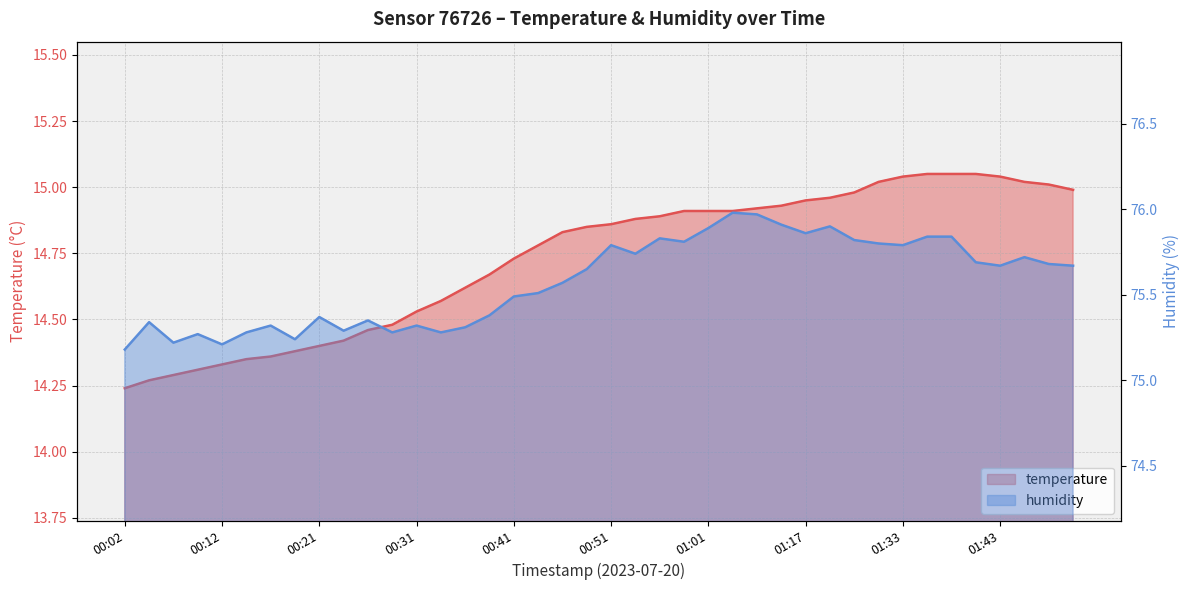

Does the chart have visible grid lines?

Yes